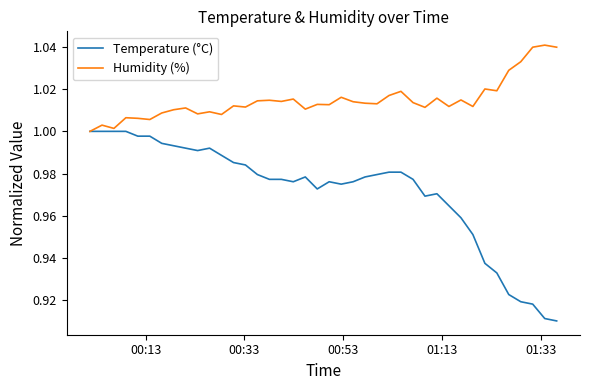

Which series has the largest total across all categories?

Humidity (%)